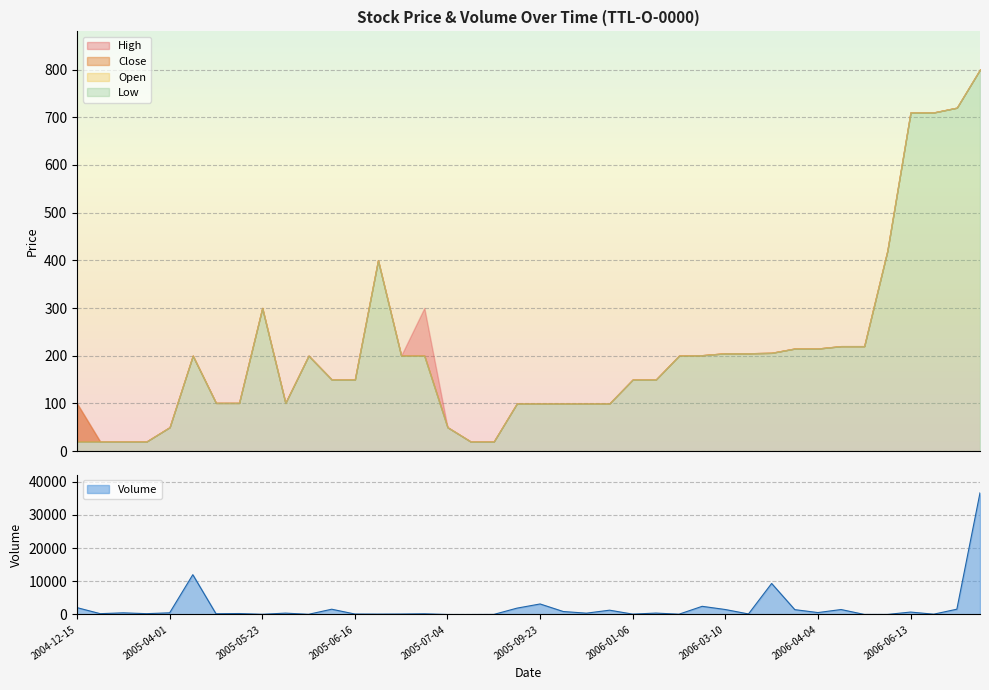

What is the value of the High point at the 10th from the left?

101